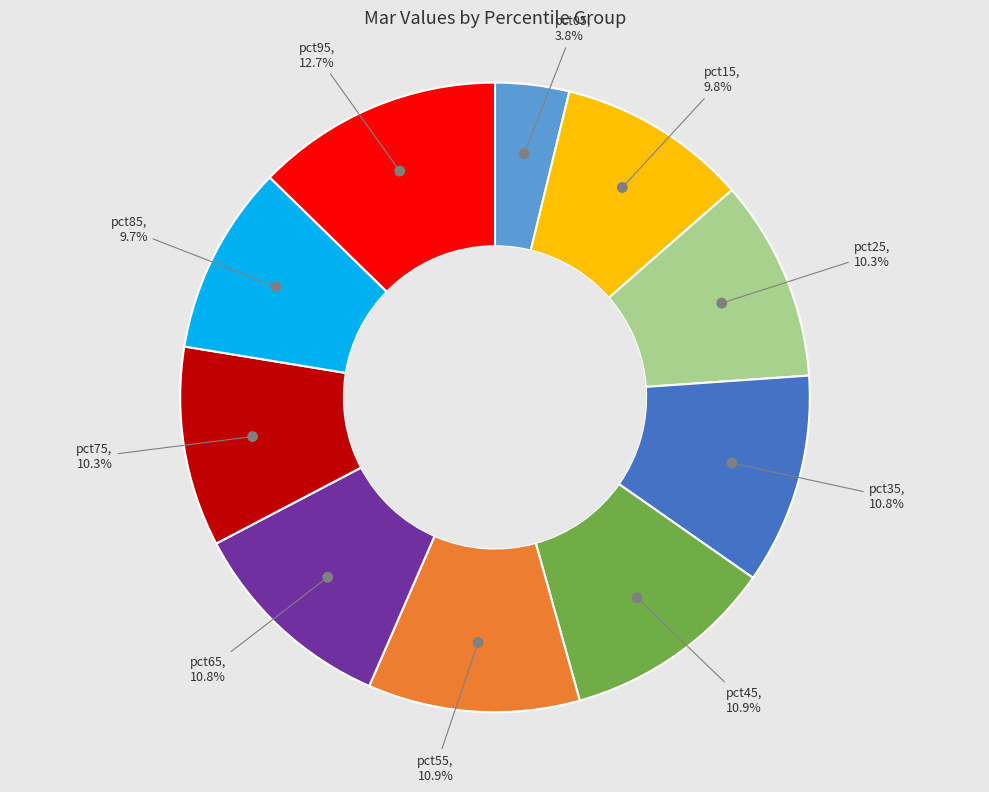

Which slice is the smallest?

pct05